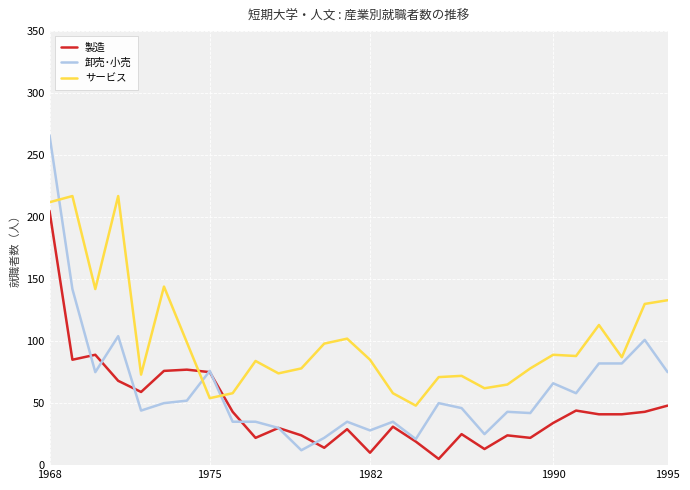

What is the difference between the maximum and minimum values in the 卸売･小売 series?

254